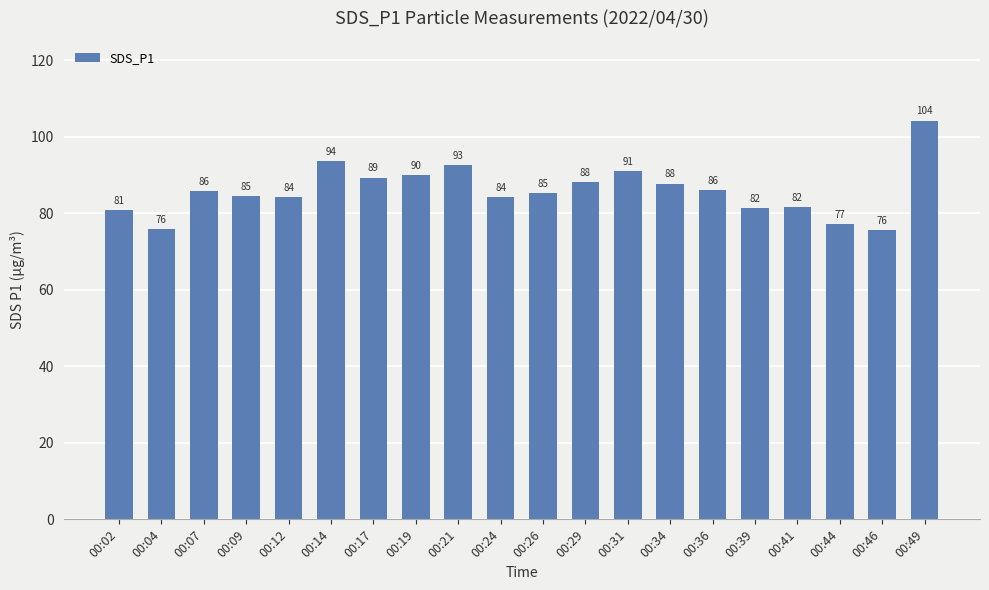

The chart shows a value of 84.2 at 00:12. True or false?

True